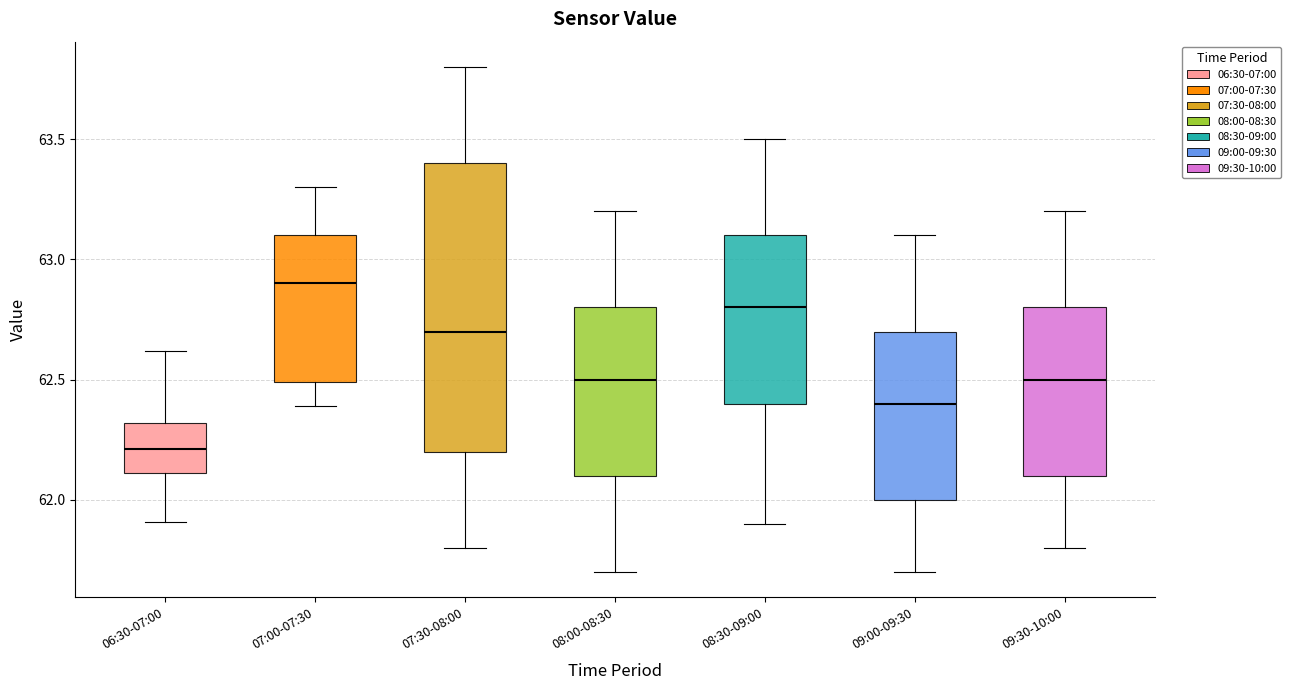

Reading left to right, transcribe this box plot: for each box, give where its median line is, the range the box spans, and where its two whiskers end, as read against the y-axis. The values are not printed on the chart, so give them approximately, as read against the axis.

06:30-07:00: median 62.2, box 62.1 to 62.3, whiskers 61.9 to 62.6
07:00-07:30: median 62.9, box 62.5 to 63.1, whiskers 62.4 to 63.3
07:30-08:00: median 62.7, box 62.2 to 63.4, whiskers 61.8 to 63.8
08:00-08:30: median 62.5, box 62.1 to 62.8, whiskers 61.7 to 63.2
08:30-09:00: median 62.8, box 62.4 to 63.1, whiskers 61.9 to 63.5
09:00-09:30: median 62.4, box 62.0 to 62.7, whiskers 61.7 to 63.1
09:30-10:00: median 62.5, box 62.1 to 62.8, whiskers 61.8 to 63.2